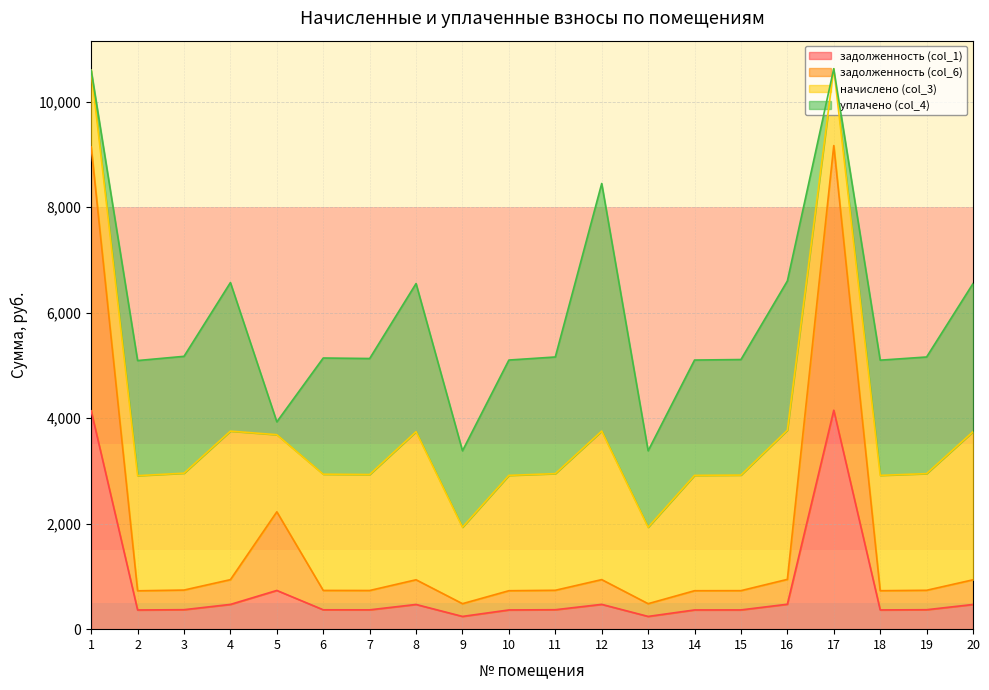

Does the chart have visible grid lines?

Yes